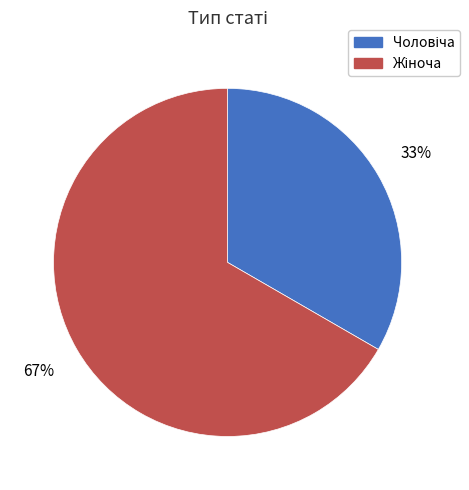

To the nearest percent, what is the average slice percentage?

50%